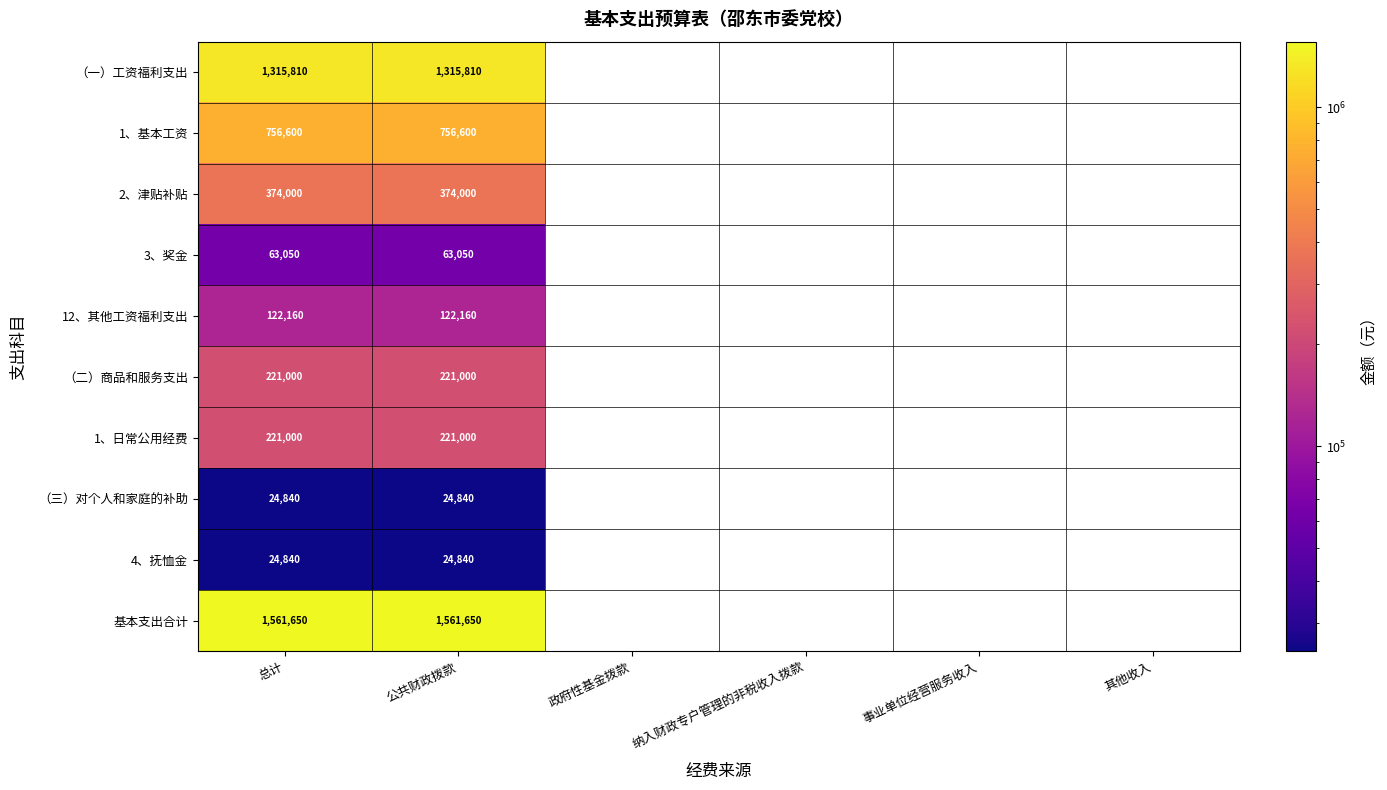

What is the spread (max minus min) of values at 公共财政拨款?

1536810